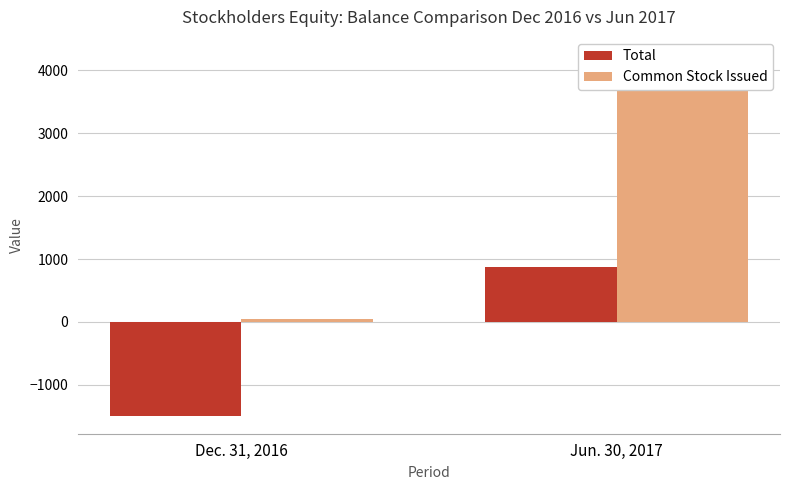

Is the value of Total at Jun. 30, 2017 greater than the value of Common Stock Issued at Dec. 31, 2016?

Yes